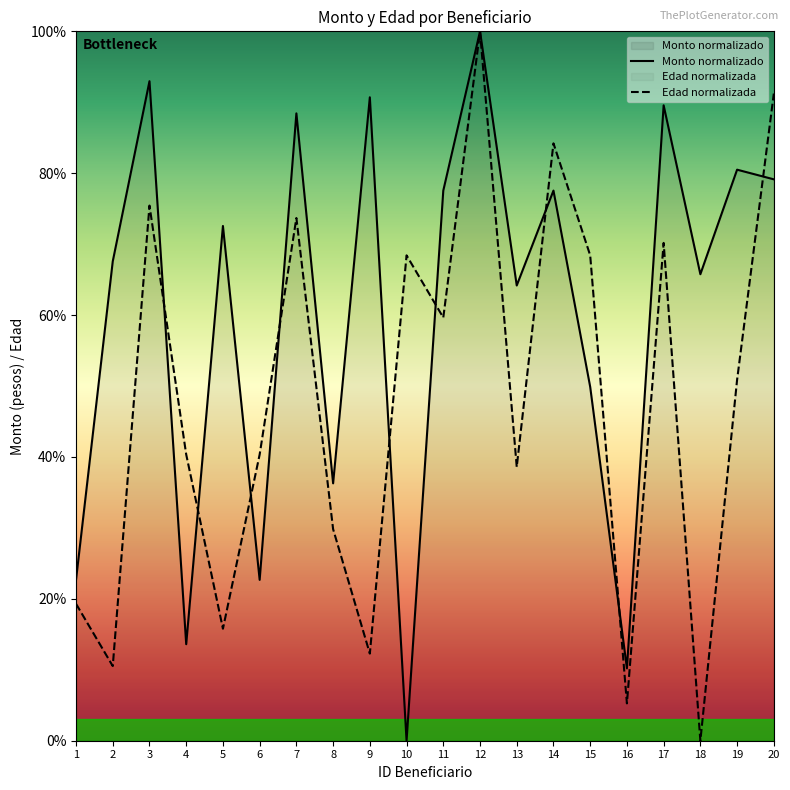

Reading left to right, what are all the values shown in this chart?

Monto promedio por rango de edad: 22.7	67.6	93.0	13.6	72.6	22.7	88.4	36.3	90.7	0.0	77.6	100.0	64.2	77.6	49.9	10.2	89.6	65.8	80.5	79.1
Edad: 19.3	10.5	75.4	40.4	15.8	40.4	73.7	29.8	12.3	68.4	59.6	100.0	38.6	84.2	68.4	5.3	70.2	0.0	50.9	91.2